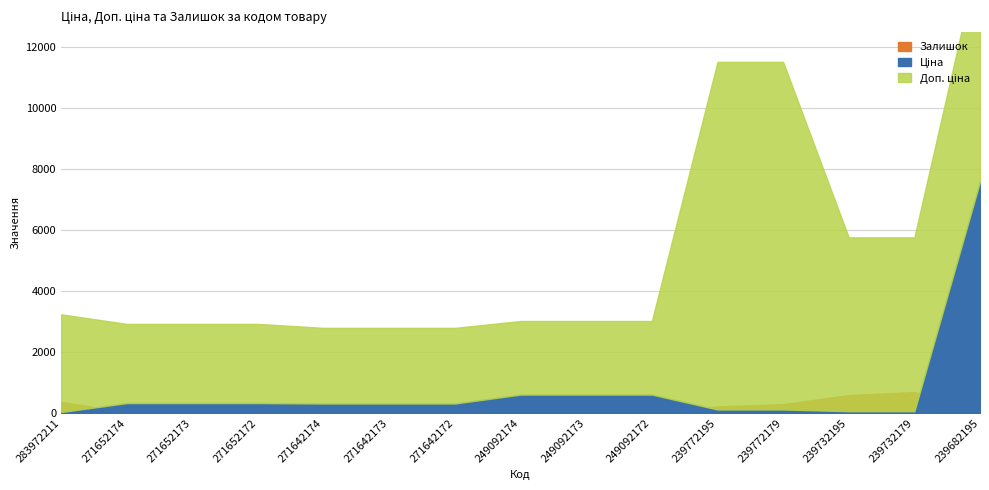

The value of Доп. ціна at 271642174 is 709.6. True or false?

False